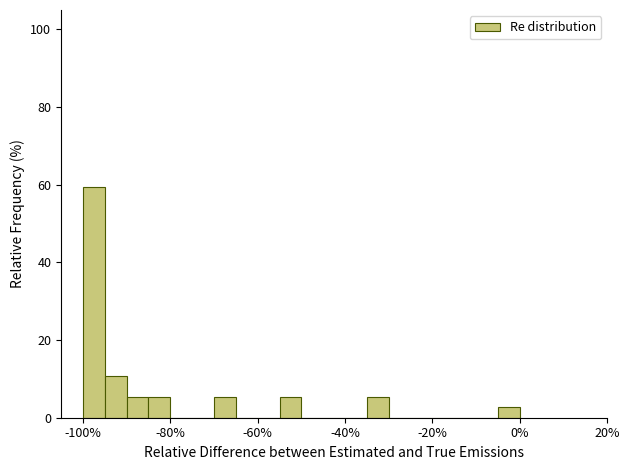

Around what value on the x-axis is the tallest bar? Give the approximate position of its centre, as read against the axis.

-98